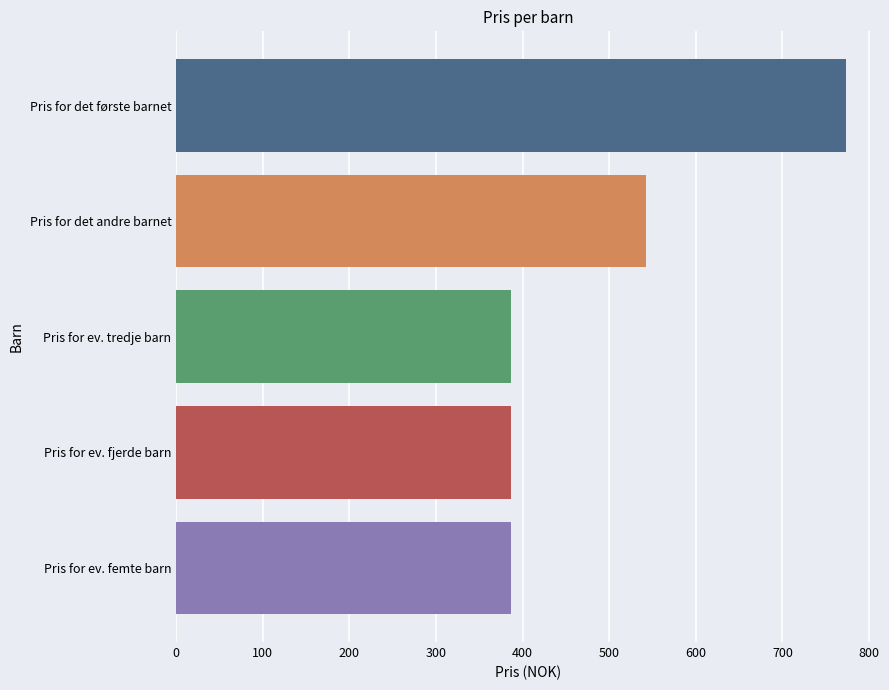

What is the maximum value shown in the chart?

774